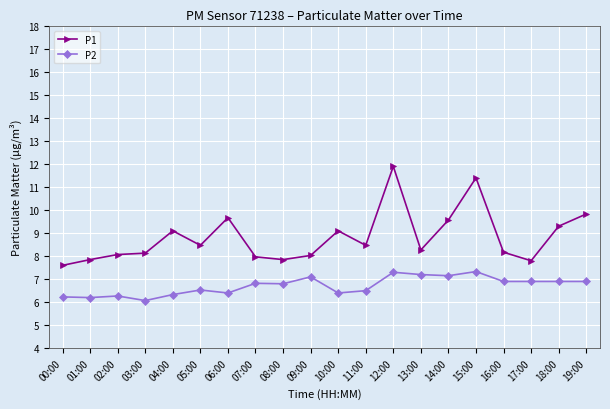

Between 06:00 and 09:00, which series saw the biggest shift?

P1